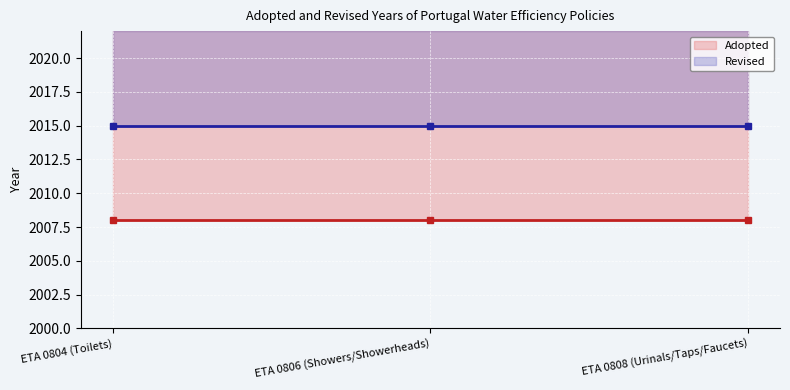

The Adopted series shows 2008 at ETA 0806 (Showers/Showerheads). True or false?

True